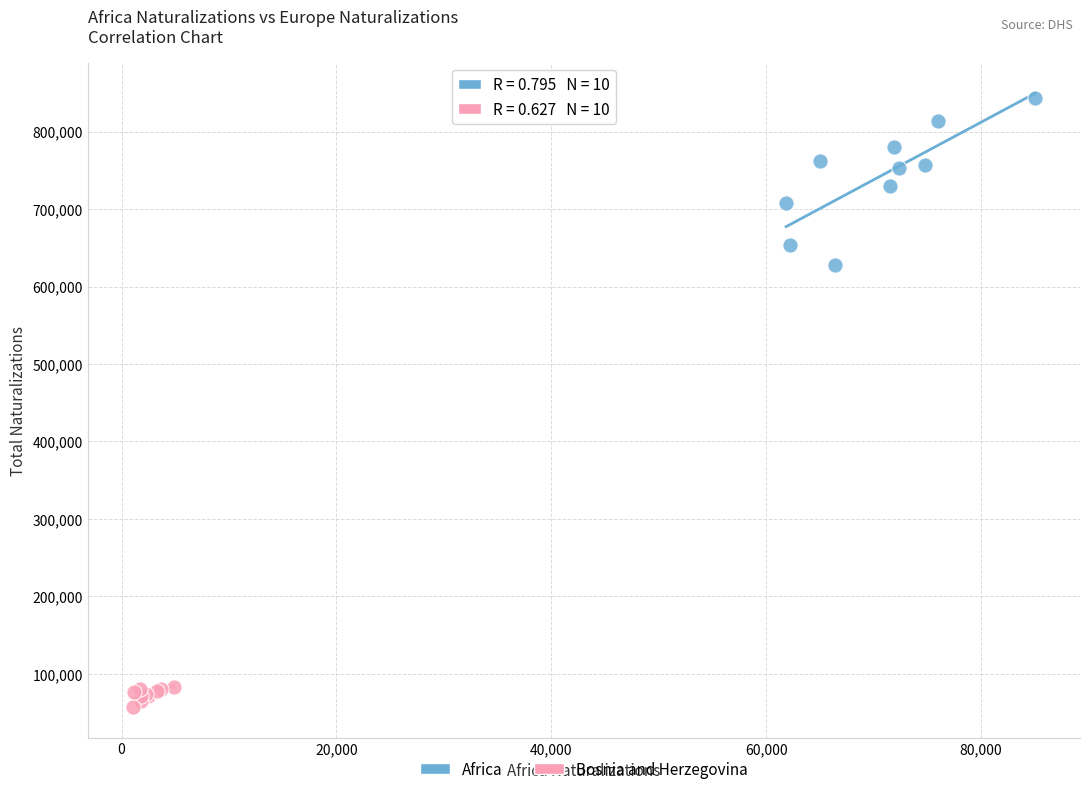

Which series reaches the maximum Y coordinate?

Africa